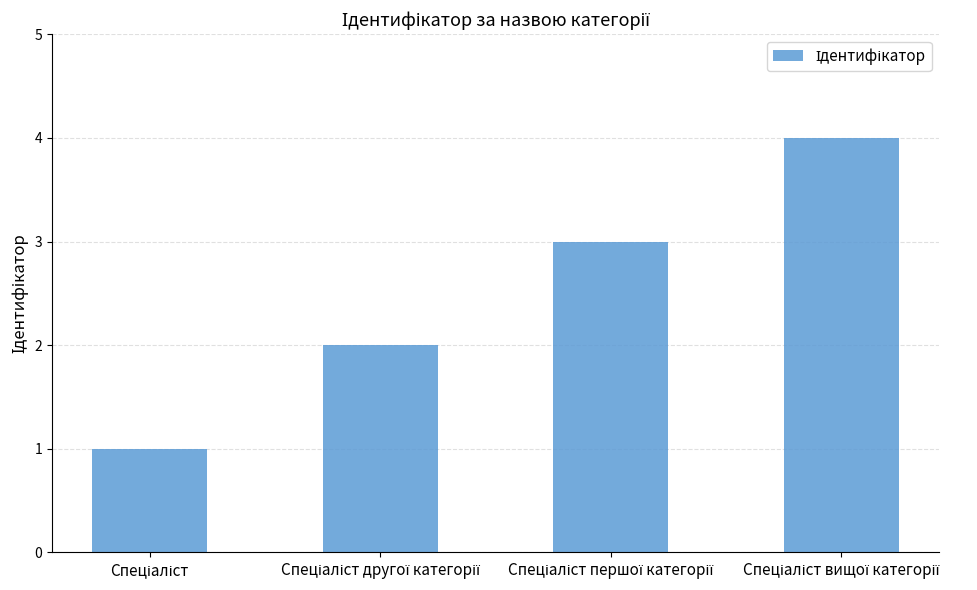

What is the maximum value shown in the chart?

4